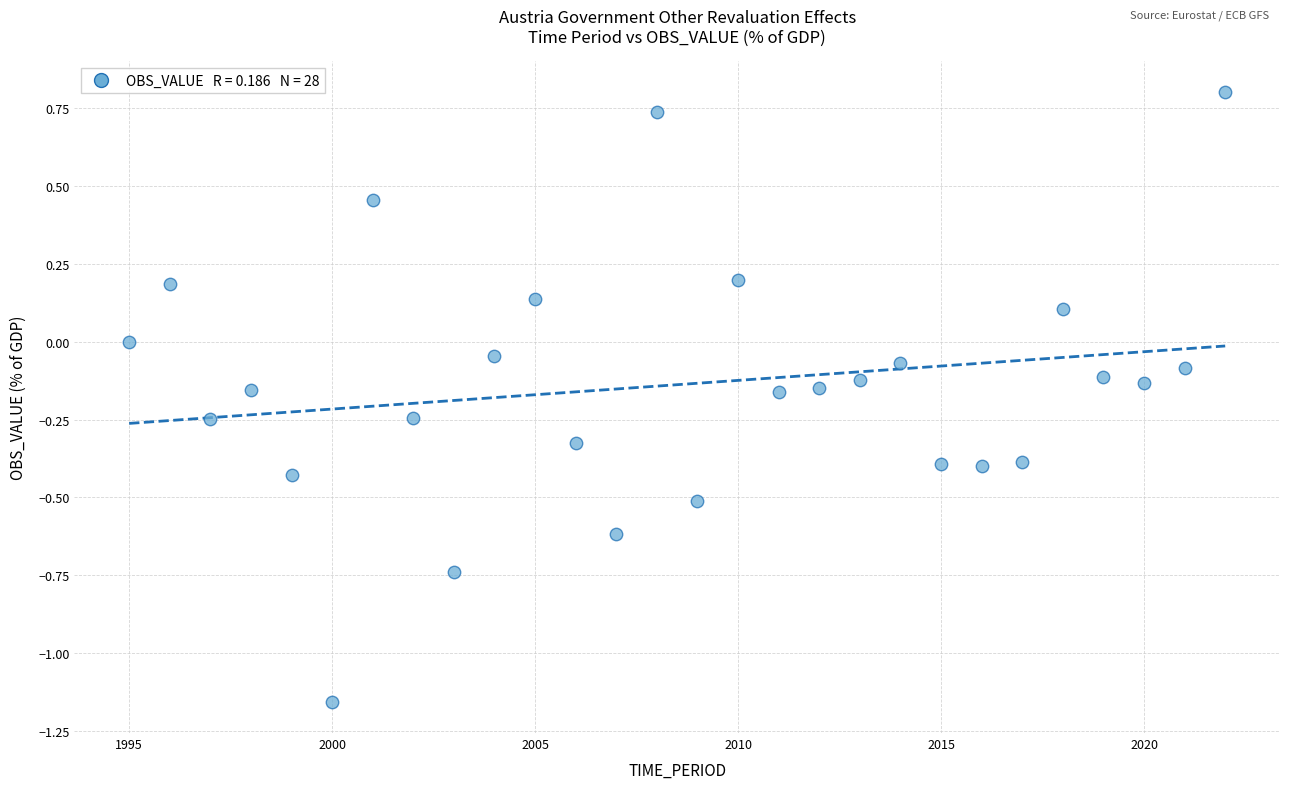

What is the range of Y values (max minus min)?

2.0